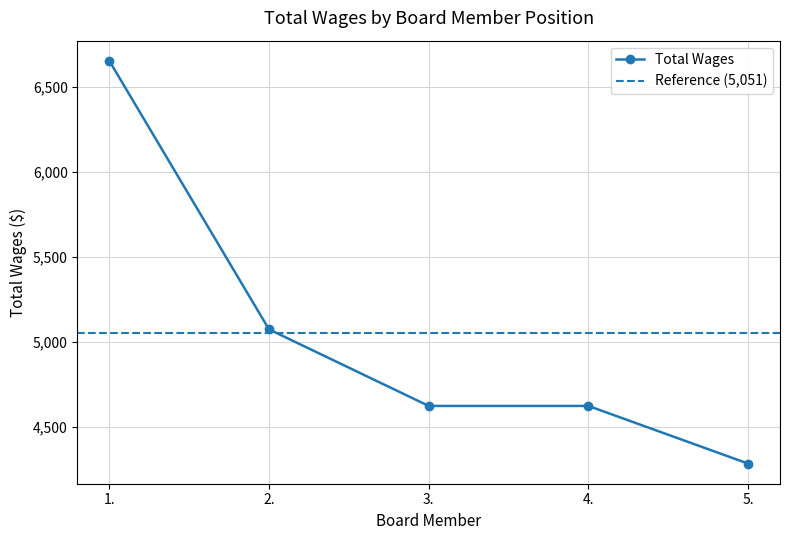

What is the difference between the maximum and second lowest values?

2029